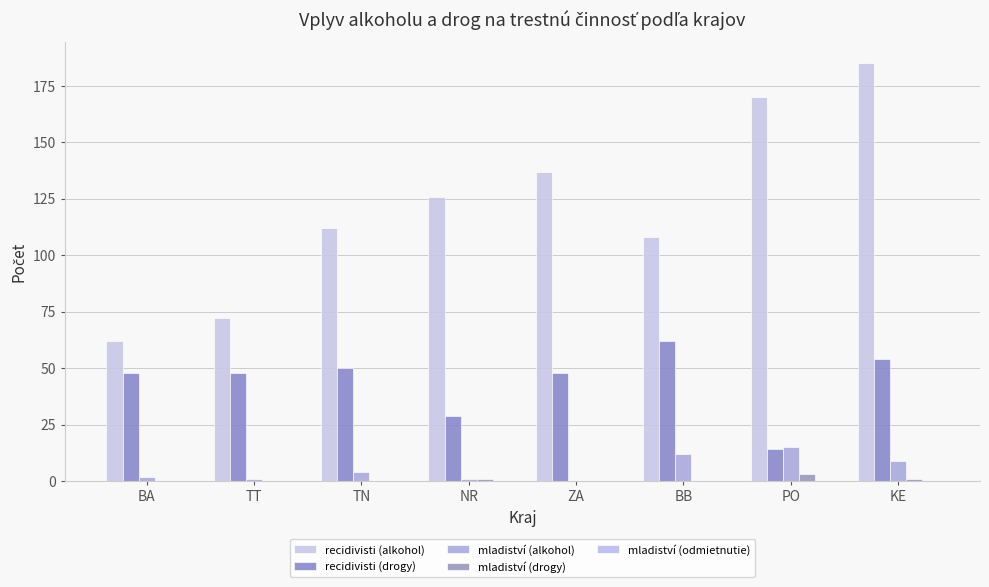

True or false: recidivisti (drogy) has a value of 62 at BB.

True